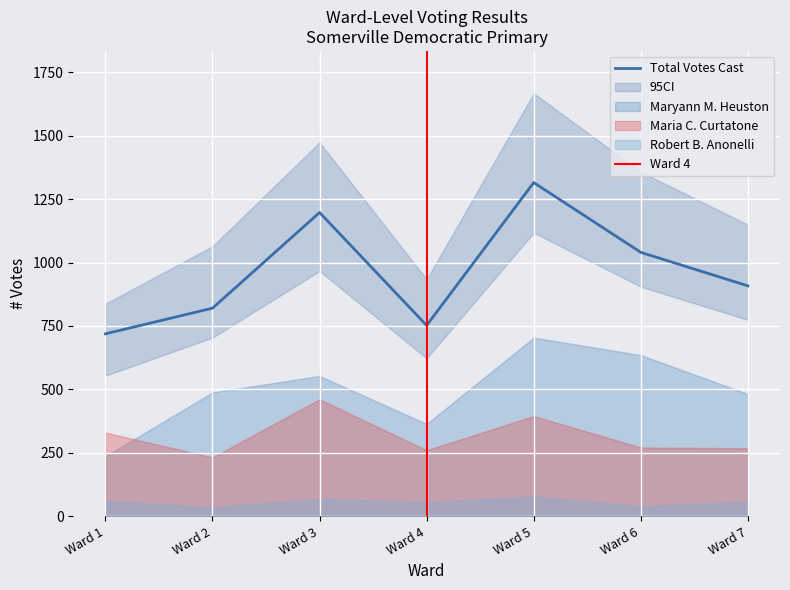

What is the total value across all series at Ward 6?

2118